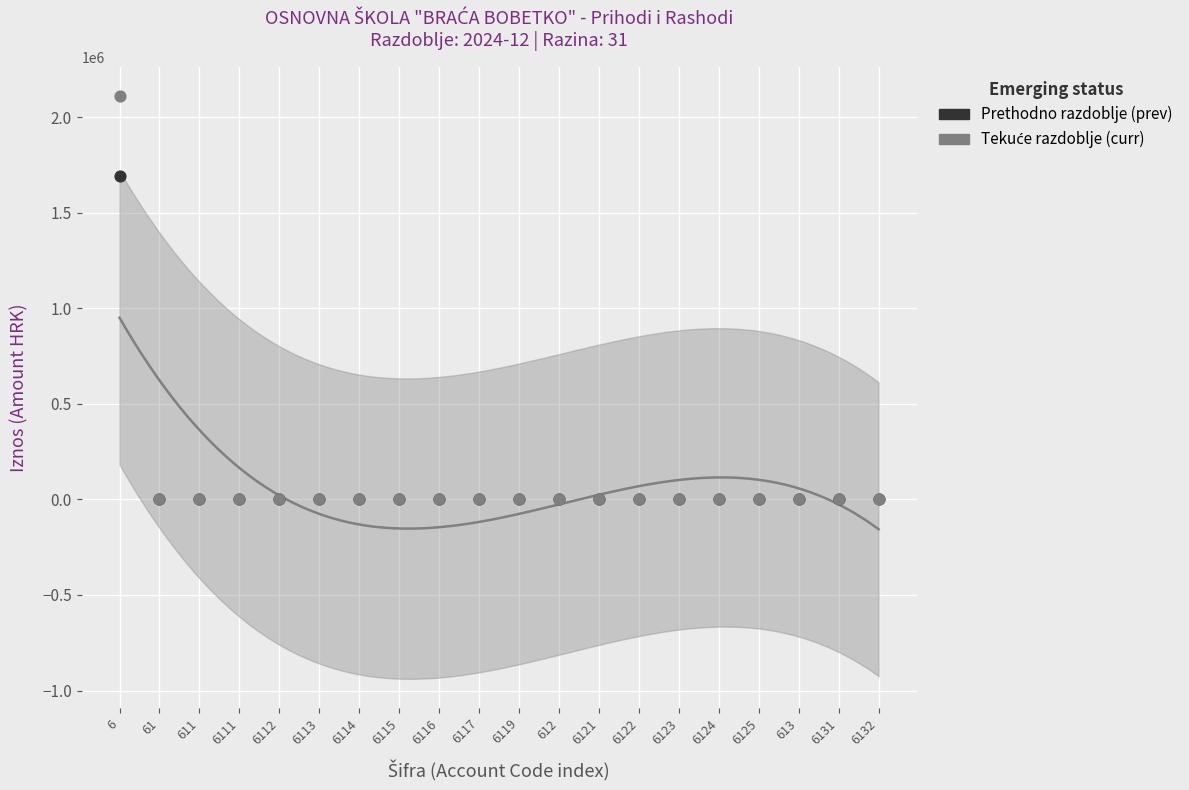

Across all series, what Y value is closest to 1055725?

1690976.2